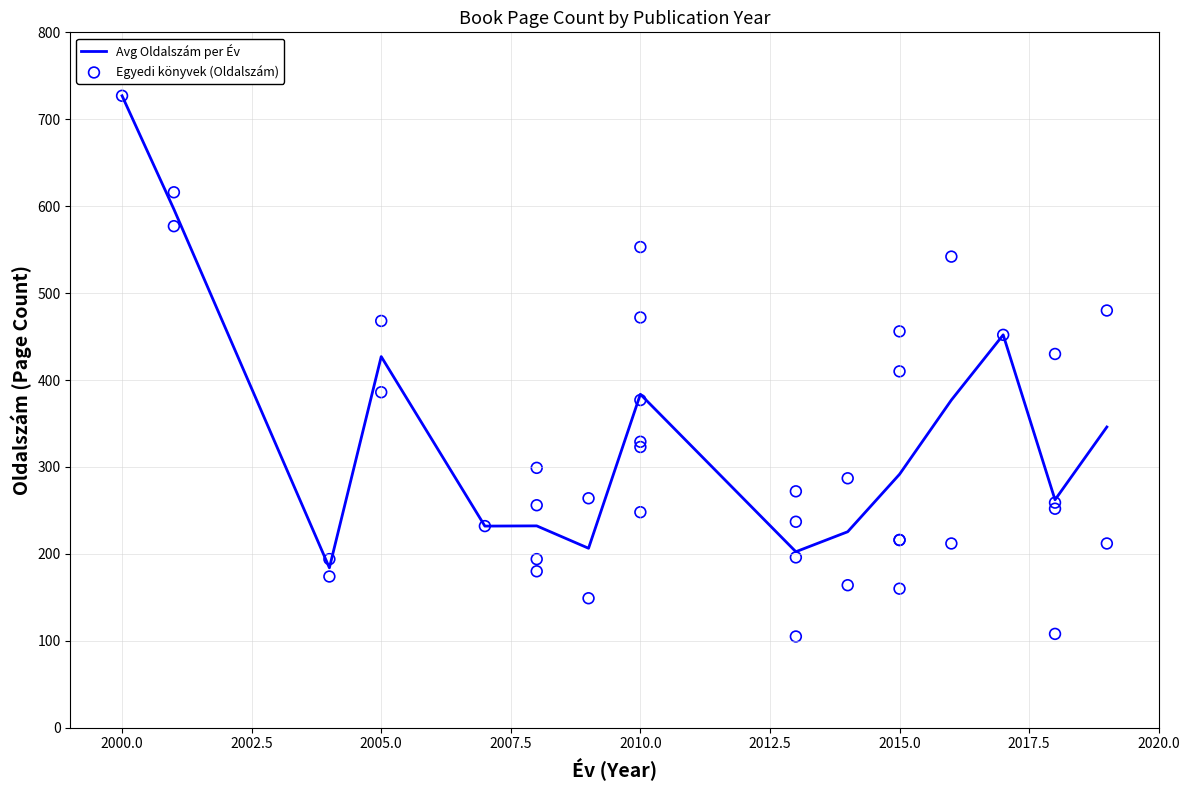

The value of Avg Oldalszám per Év at 2000.0 is 1040.6. True or false?

False